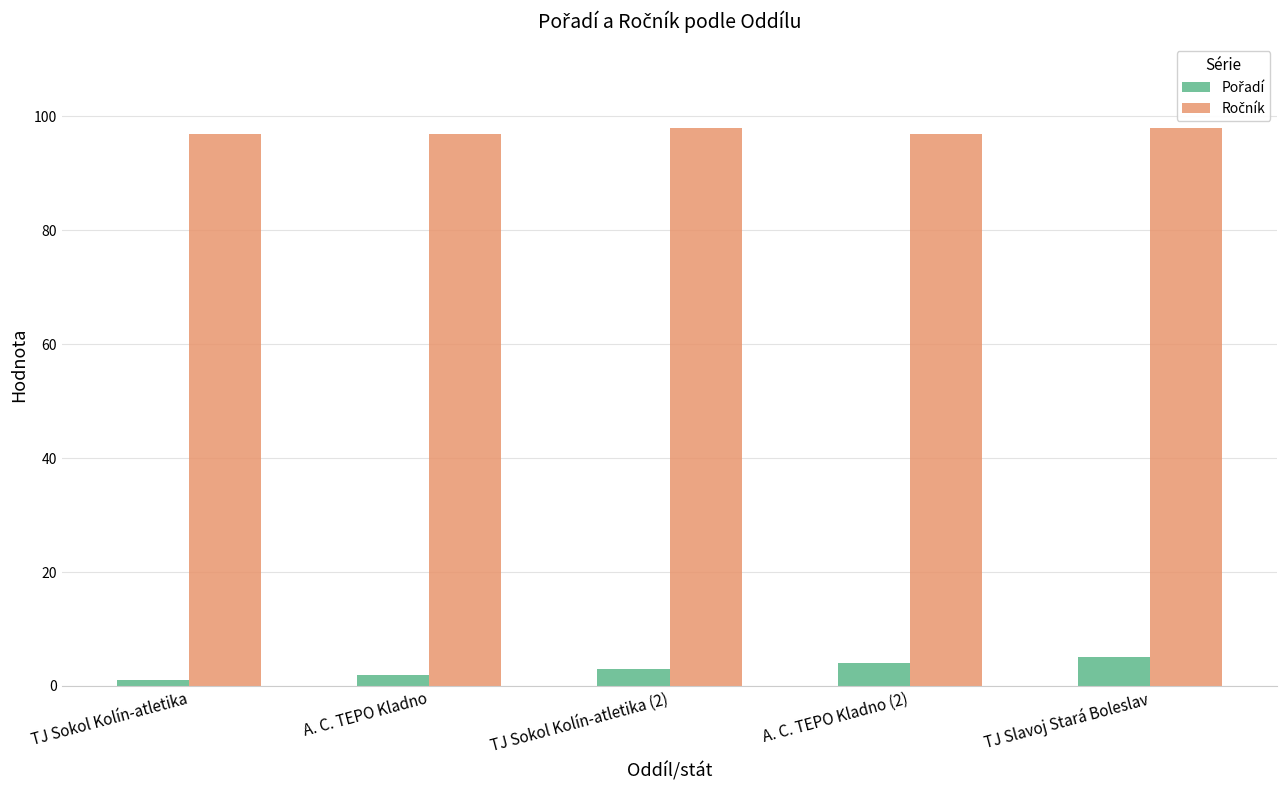

At how many categories does at least one series exceed 84?

5